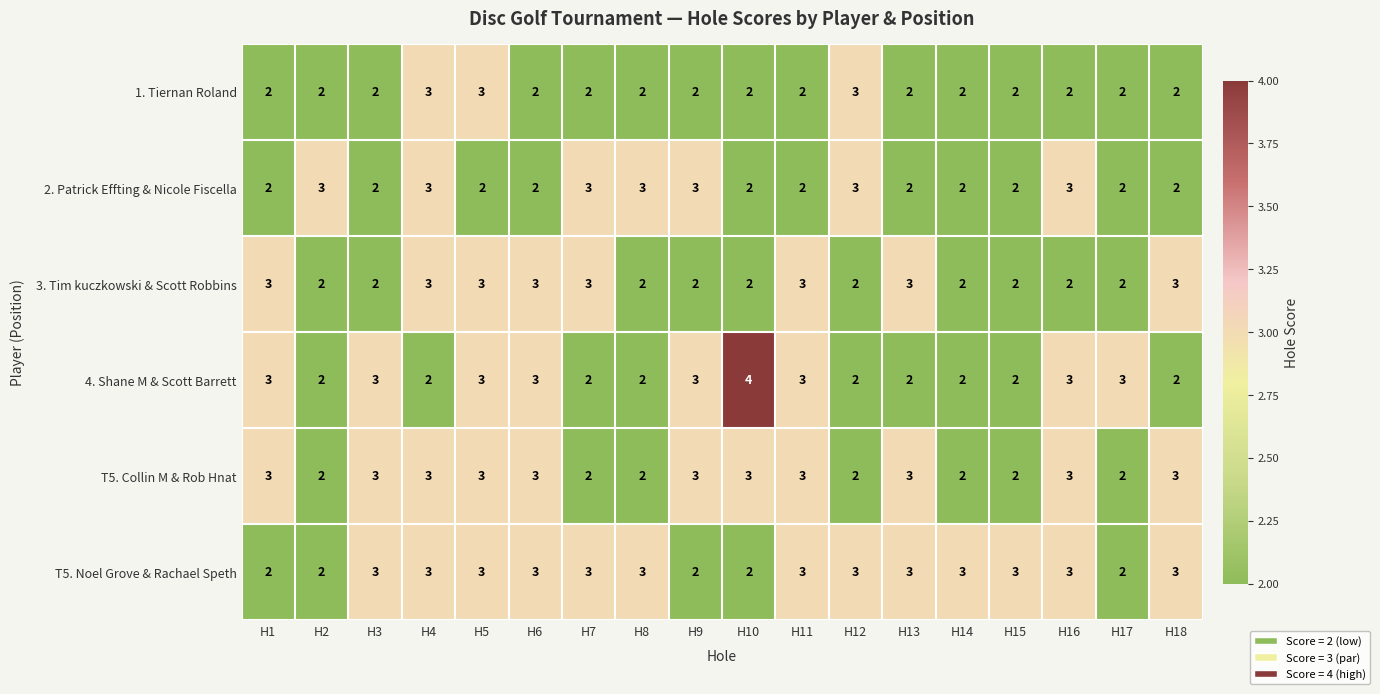

Which series has the largest total across all categories?

T5. Noel Grove & Rachael Speth